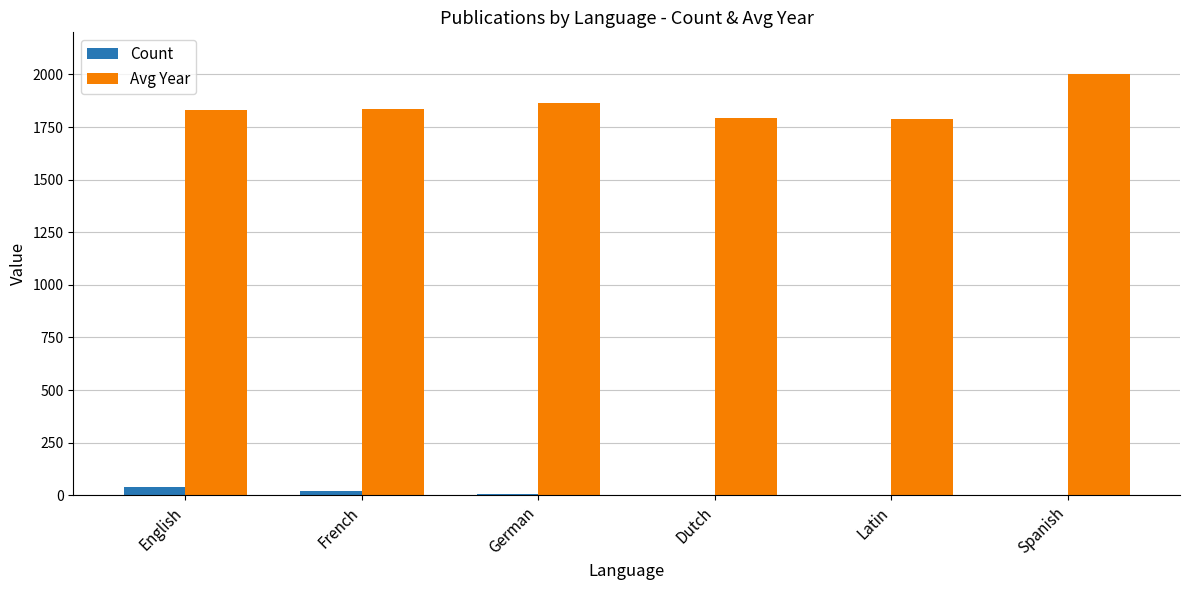

What is the sum of all Avg Year values?

11112